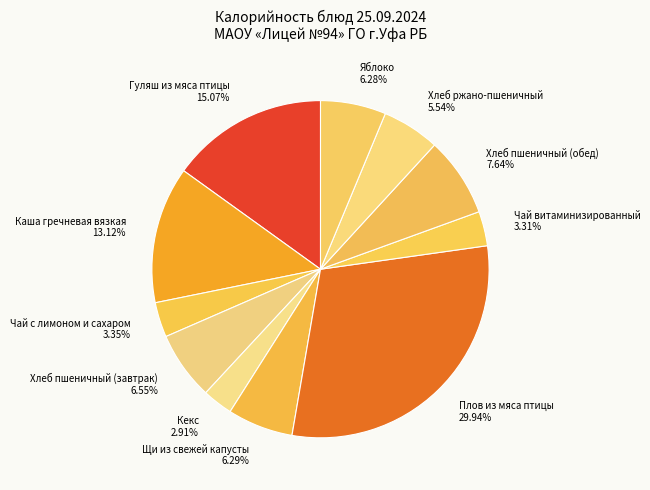

How many segments does this pie chart have?

11